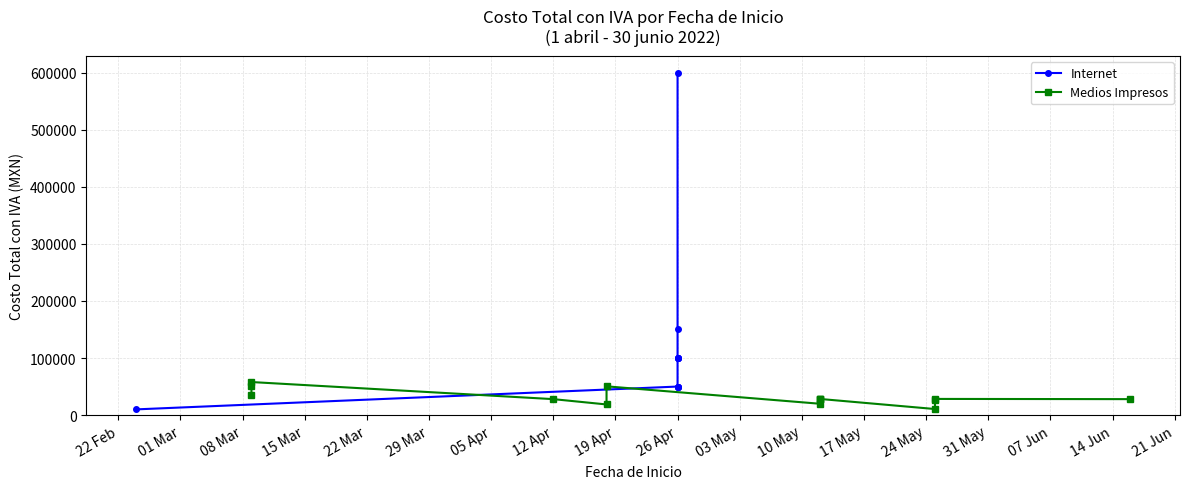

What is the change in value from Medios Impresos to Medios Impresos?

+9700.0